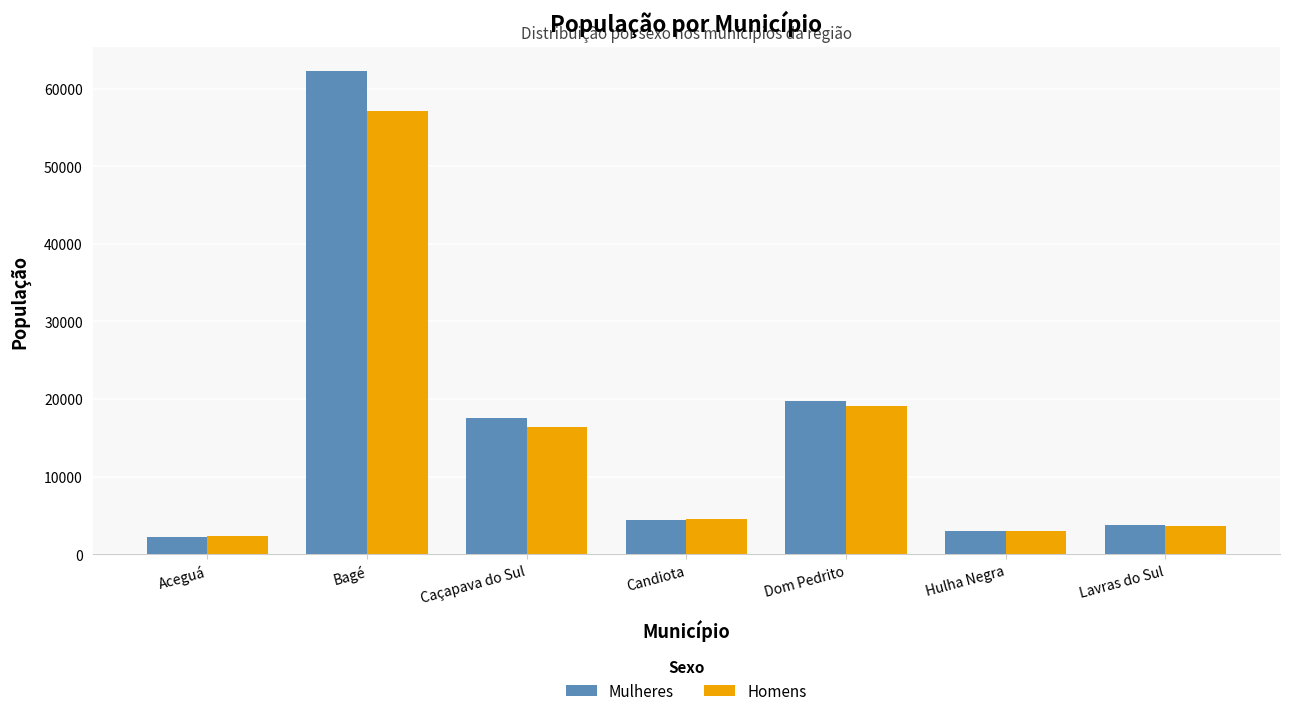

Is it true that Mulheres equals 62252 at Bagé?

True